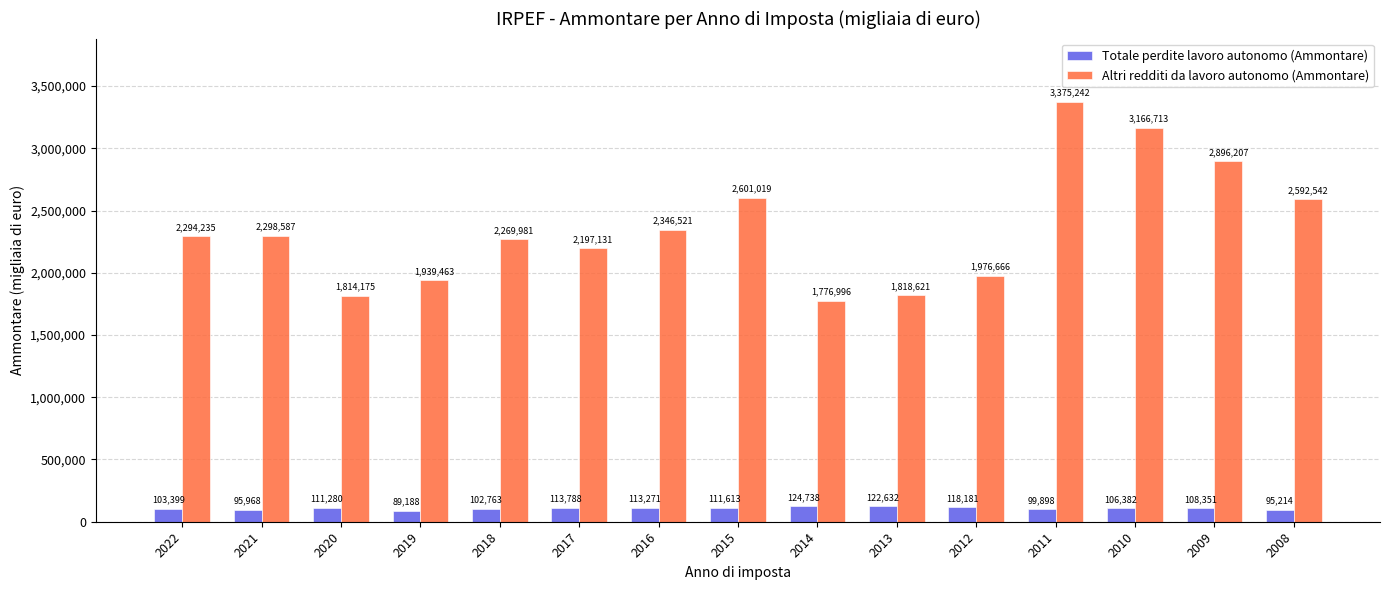

The Altri redditi da lavoro autonomo (Ammontare) series shows 1651451.0 at 2008. True or false?

False